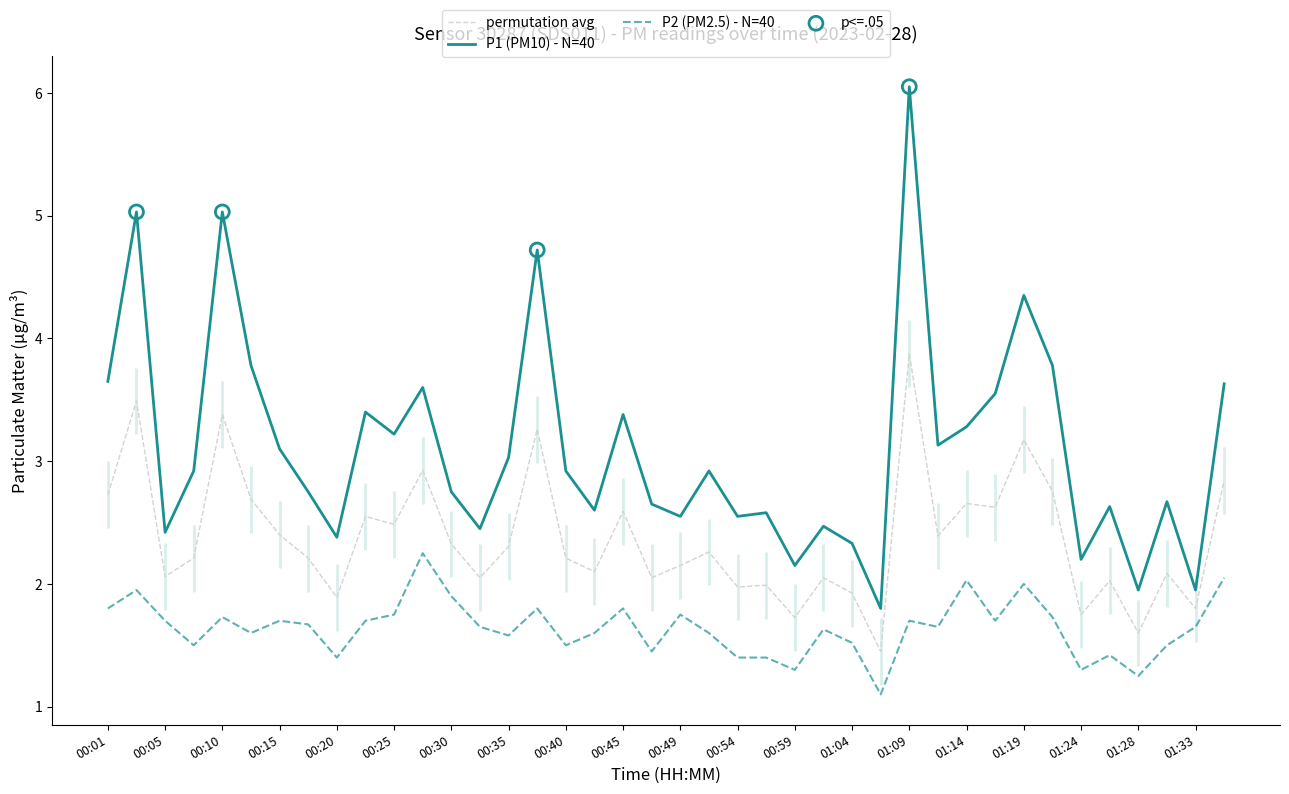

The value of P1 (PM10) - N=40 at 00:30 is 2.8. True or false?

True